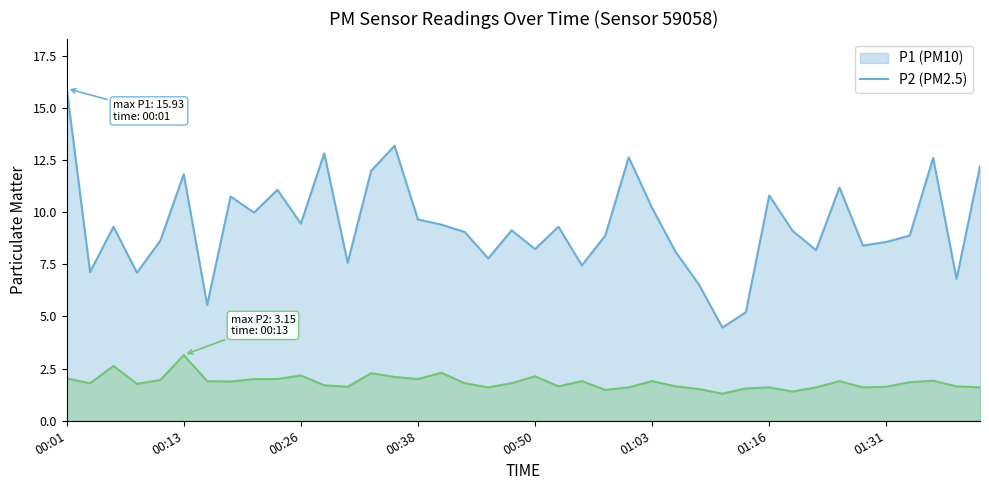

Does the chart display data point markers on the line(s)?

No